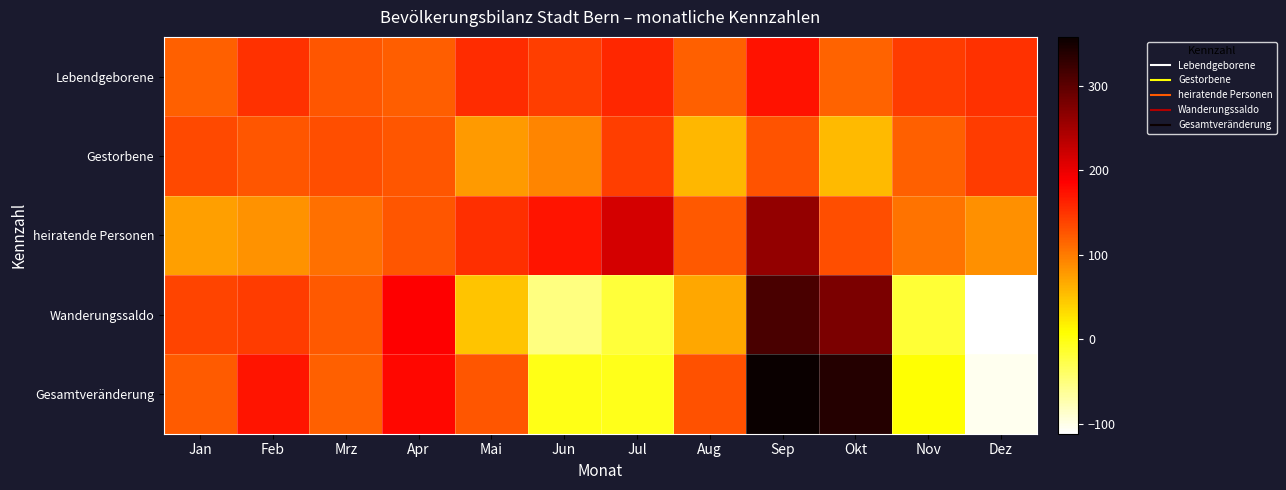

Reading left to right, list all the values displayed in this chart.

Lebendgeborene: Jan=118	Feb=152	Mrz=126	Apr=120	Mai=156	Jun=142	Jul=159	Aug=118	Sep=173	Okt=117	Nov=144	Dez=152
Gestorbene: Jan=135	Feb=125	Mrz=132	Apr=125	Mai=78	Jun=93	Jul=143	Aug=57	Sep=128	Okt=56	Nov=119	Dez=144
heiratende Personen: Jan=74	Feb=84	Mrz=108	Apr=126	Mai=153	Jun=171	Jul=215	Aug=124	Sep=262	Okt=131	Nov=105	Dez=86
Wanderungssaldo: Jan=139	Feb=144	Mrz=124	Apr=186	Mai=48	Jun=-52	Jul=-20	Aug=69	Sep=313	Okt=278	Nov=-18	Dez=-112
Gesamtveränderung: Jan=122	Feb=171	Mrz=118	Apr=181	Mai=126	Jun=-3	Jul=-4	Aug=130	Sep=358	Okt=339	Nov=7	Dez=-104